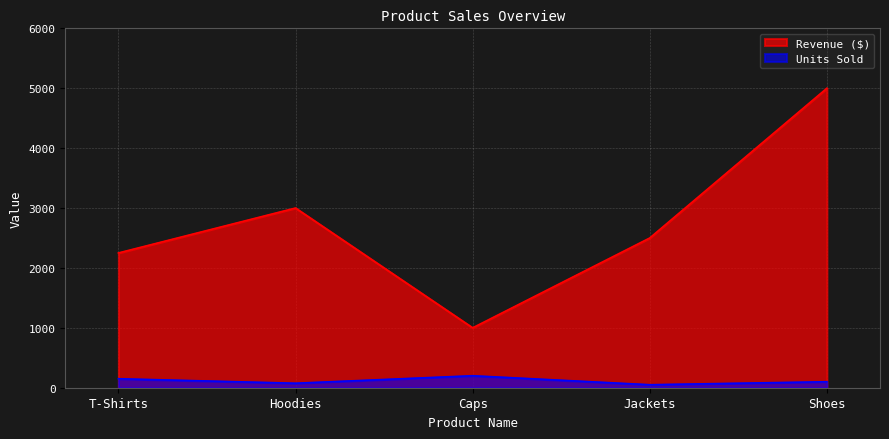

What is the total value across all series at Jackets?

2550